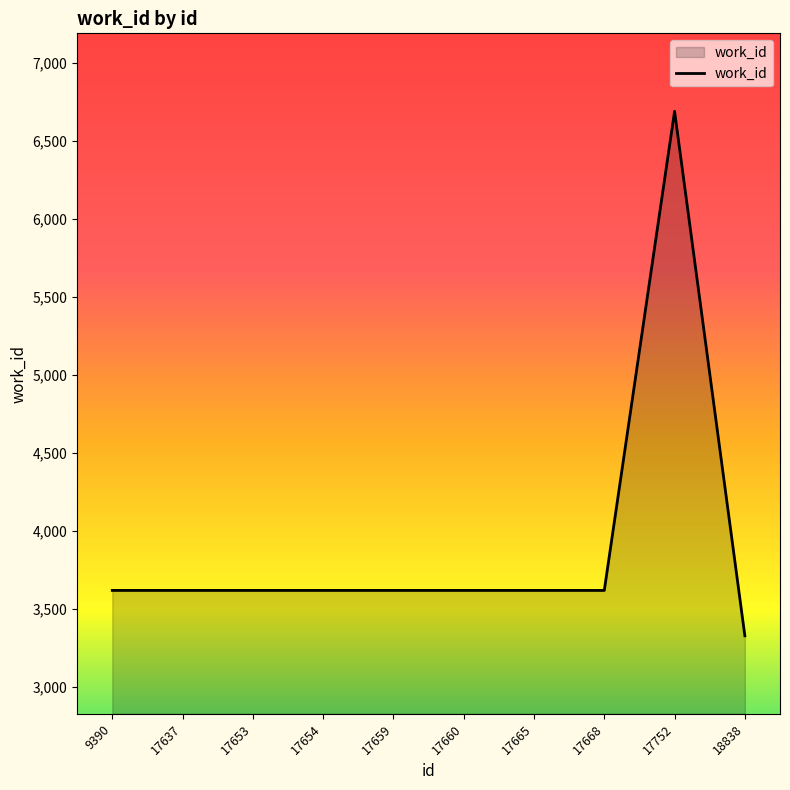

The value at 9390 is 3617. True or false?

True